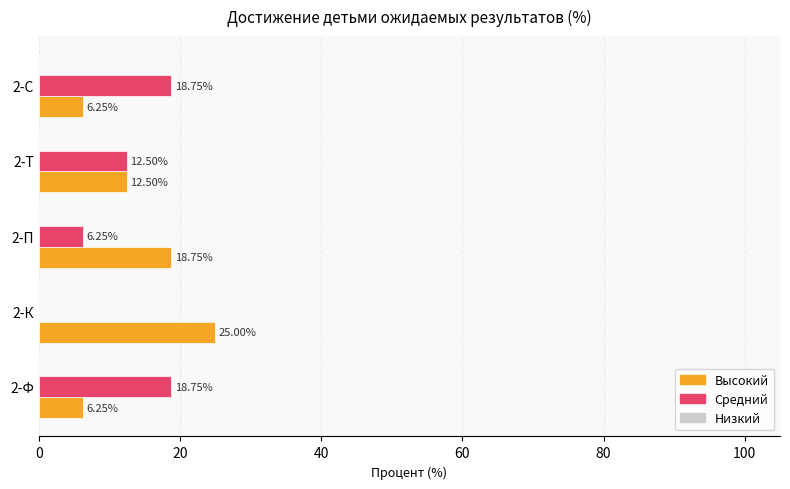

What is the sum of the Высокий values at 2-С and 2-П?

25.0